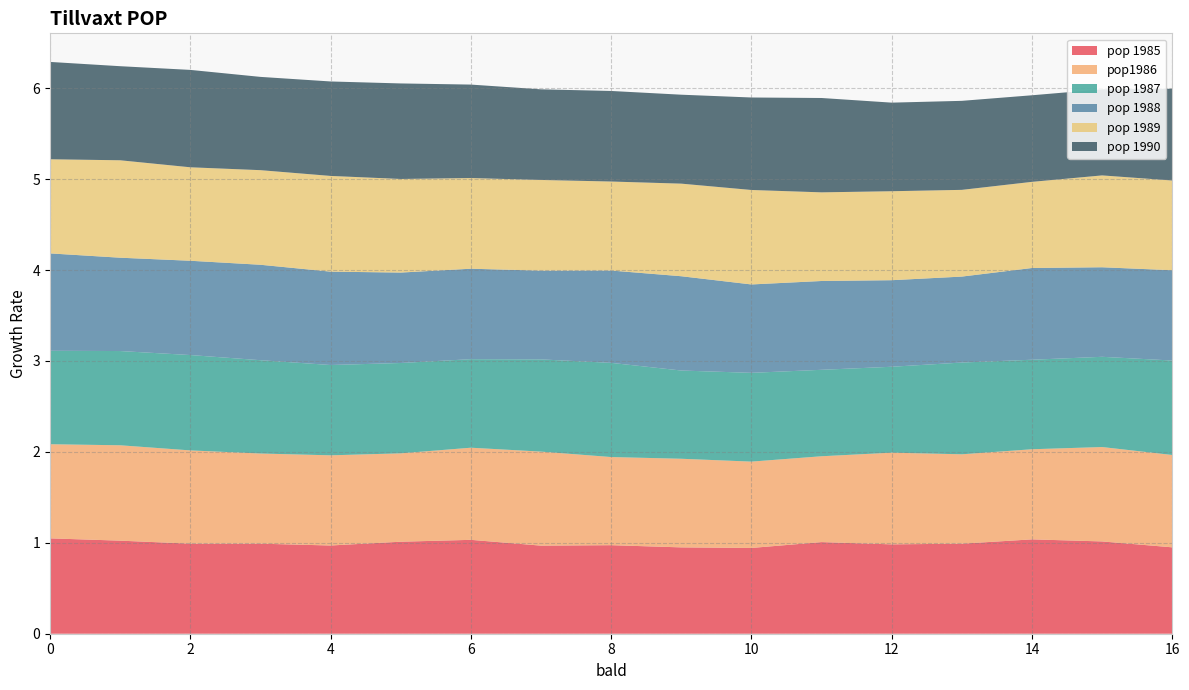

Reading left to right, transcribe all the data shown in this chart.

pop 1985: 1.0	1.0	1.0	1.0	1.0	1.0	1.0	1.0	1.0	0.9	0.9	1.0	1.0	1.0	1.0	1.0	1.0
pop1986: 1.0	1.0	1.0	1.0	1.0	1.0	1.0	1.0	1.0	1.0	0.9	0.9	1.0	1.0	1.0	1.0	1.0
pop 1987: 1.0	1.0	1.0	1.0	1.0	1.0	1.0	1.0	1.0	1.0	1.0	1.0	0.9	1.0	1.0	1.0	1.0
pop 1988: 1.1	1.0	1.0	1.0	1.0	1.0	1.0	1.0	1.0	1.0	1.0	1.0	1.0	0.9	1.0	1.0	1.0
pop 1989: 1.0	1.1	1.0	1.0	1.1	1.0	1.0	1.0	1.0	1.0	1.0	1.0	1.0	1.0	0.9	1.0	1.0
pop 1990: 1.1	1.0	1.1	1.0	1.0	1.1	1.0	1.0	1.0	1.0	1.0	1.0	1.0	1.0	1.0	0.9	1.0